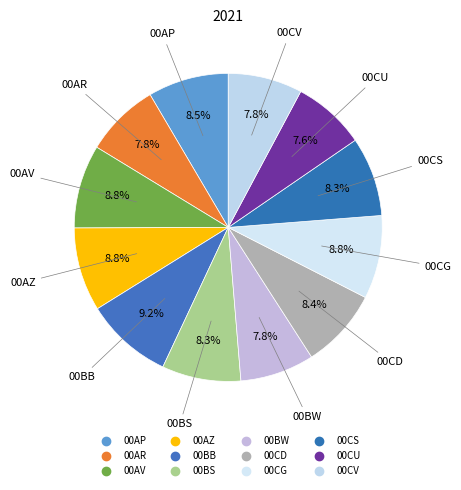

Is it true that 00BS is 8% of the pie?

True